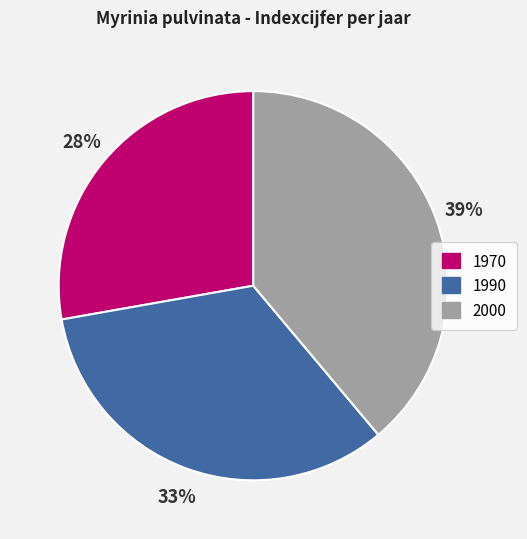

Approximately how many times larger is the value at 1970 compared to 1990?

0.8